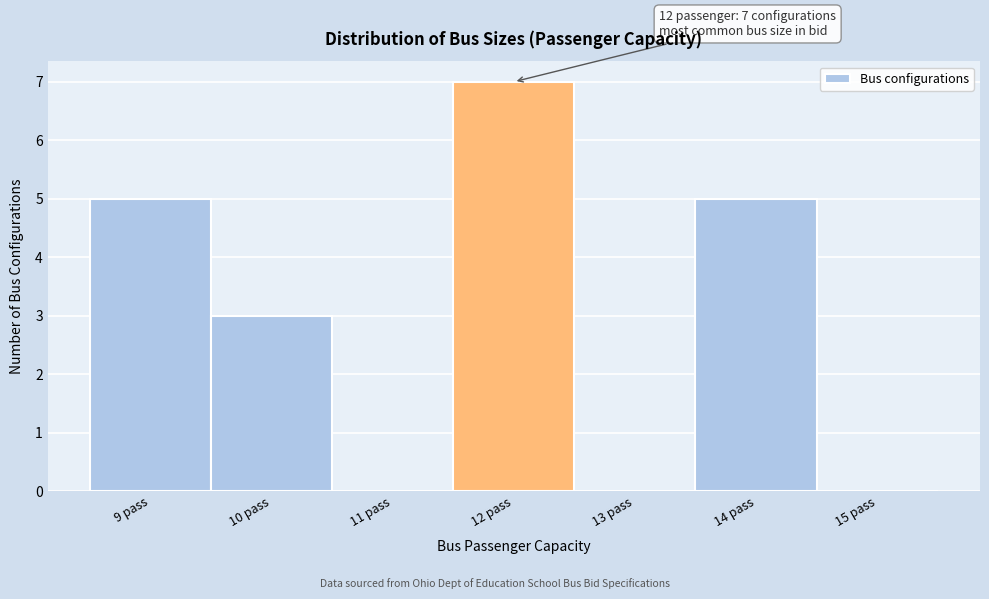

Over which range of the x-axis is the bar tallest?

11.5 to 12.5